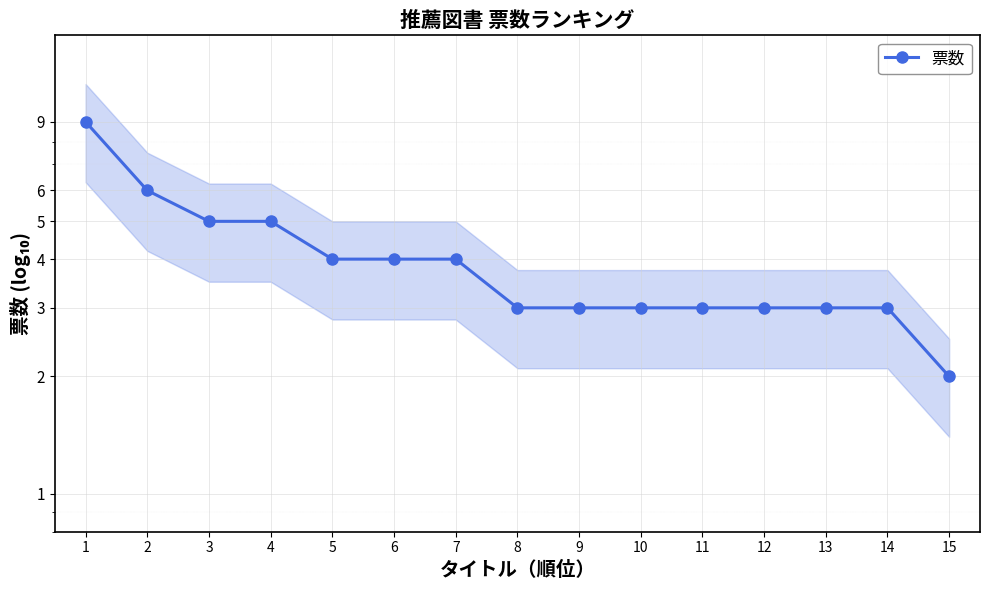

What is the value of the 9th point from the left?

3